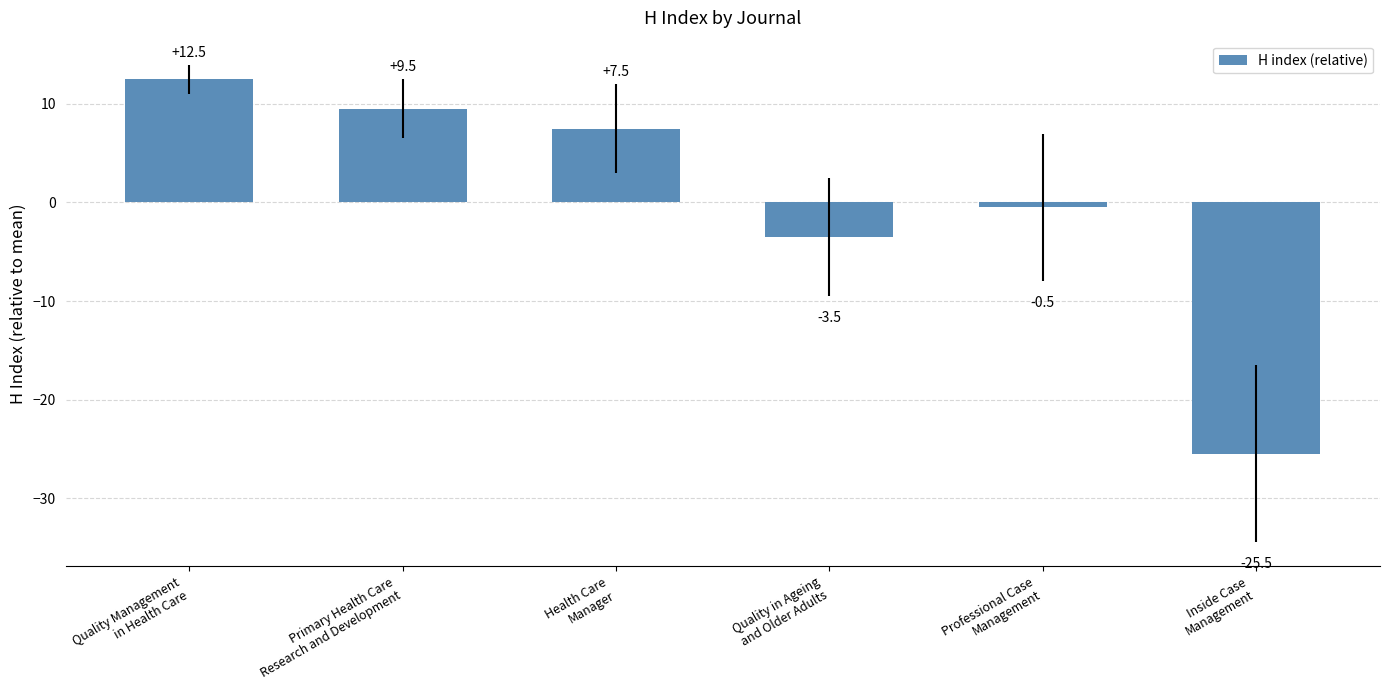

How many values are below 7?

3